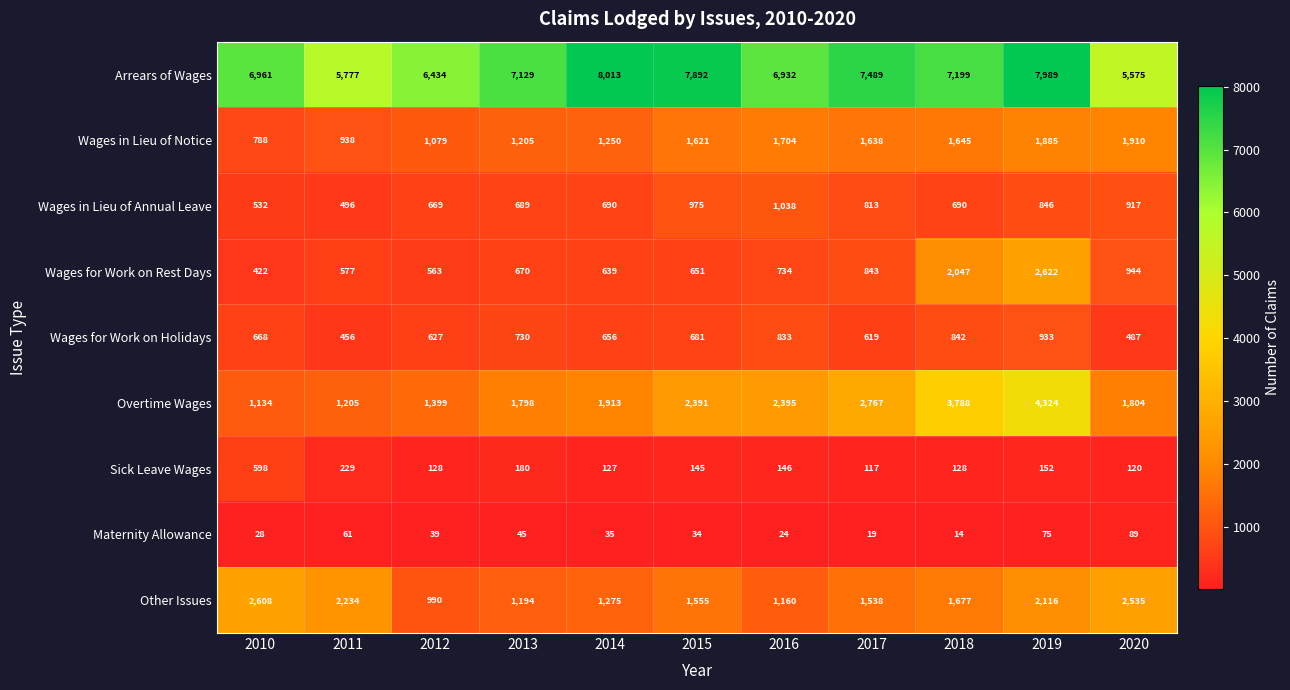

How many values in the Wages in Lieu of Annual Leave series are below 690?

4